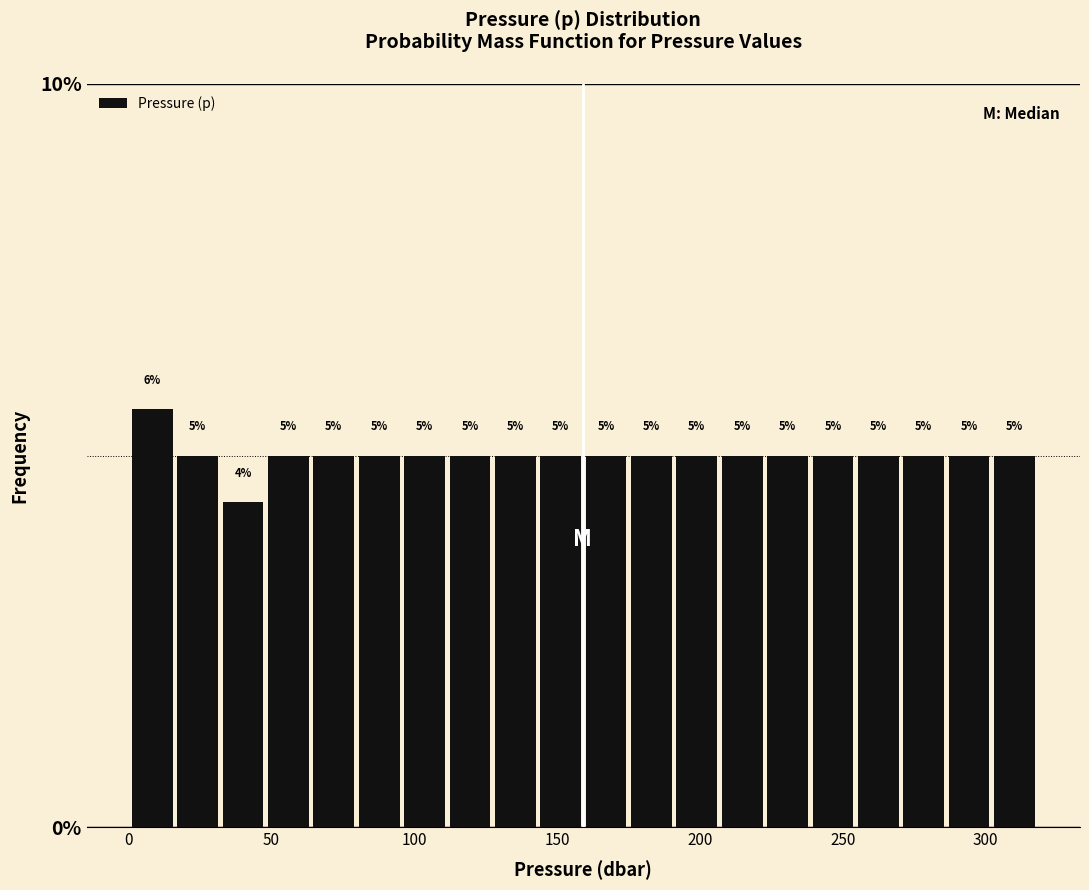

Around what value on the x-axis is the tallest bar? Give the approximate position of its centre, as read against the axis.

10